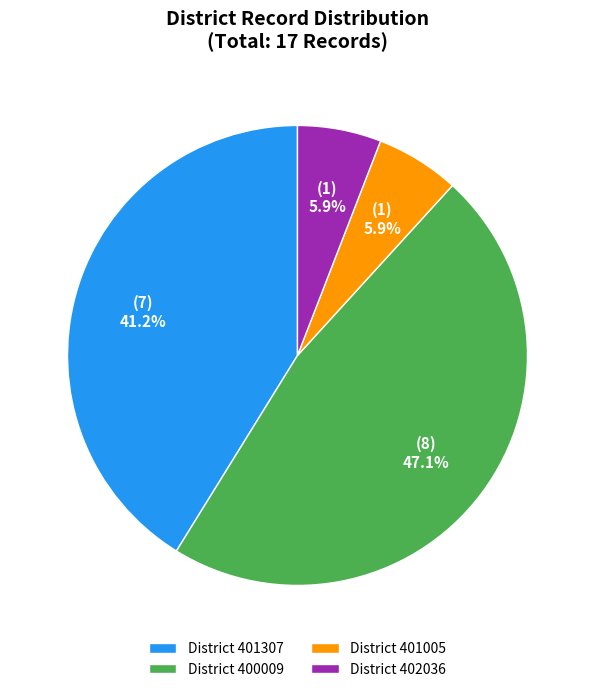

Does District 402036 represent more than half of the total?

No